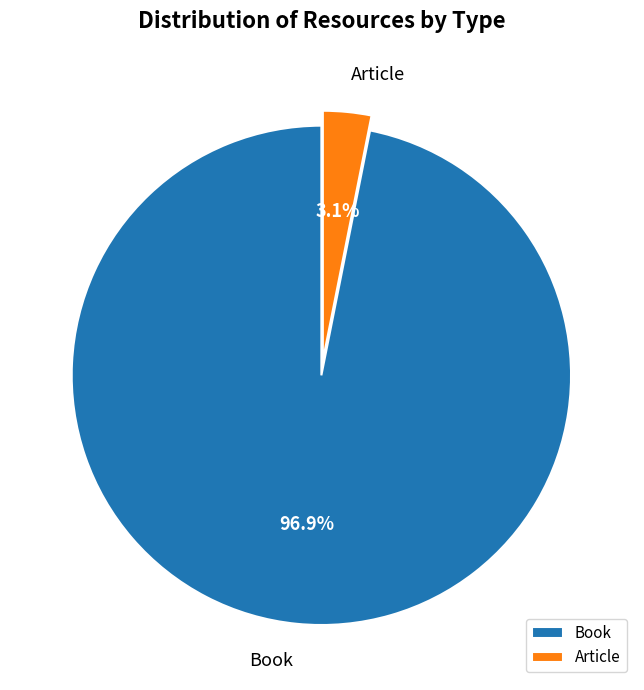

Is there a majority slice in this chart?

Yes